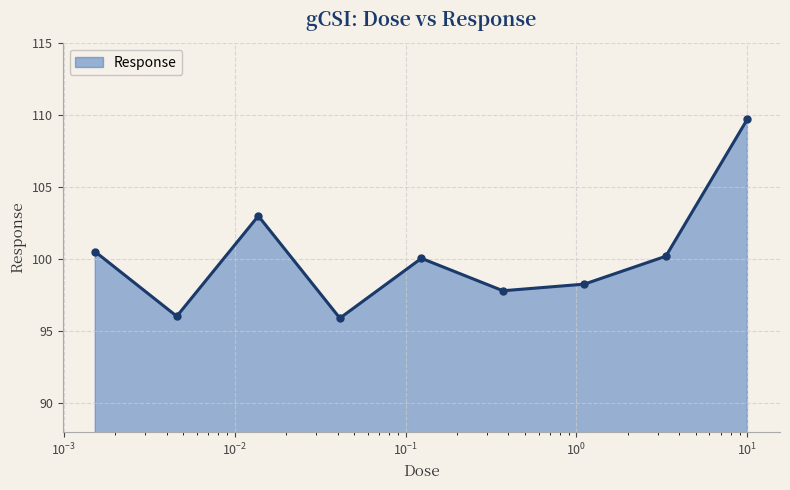

How many series are shown in this chart?

1